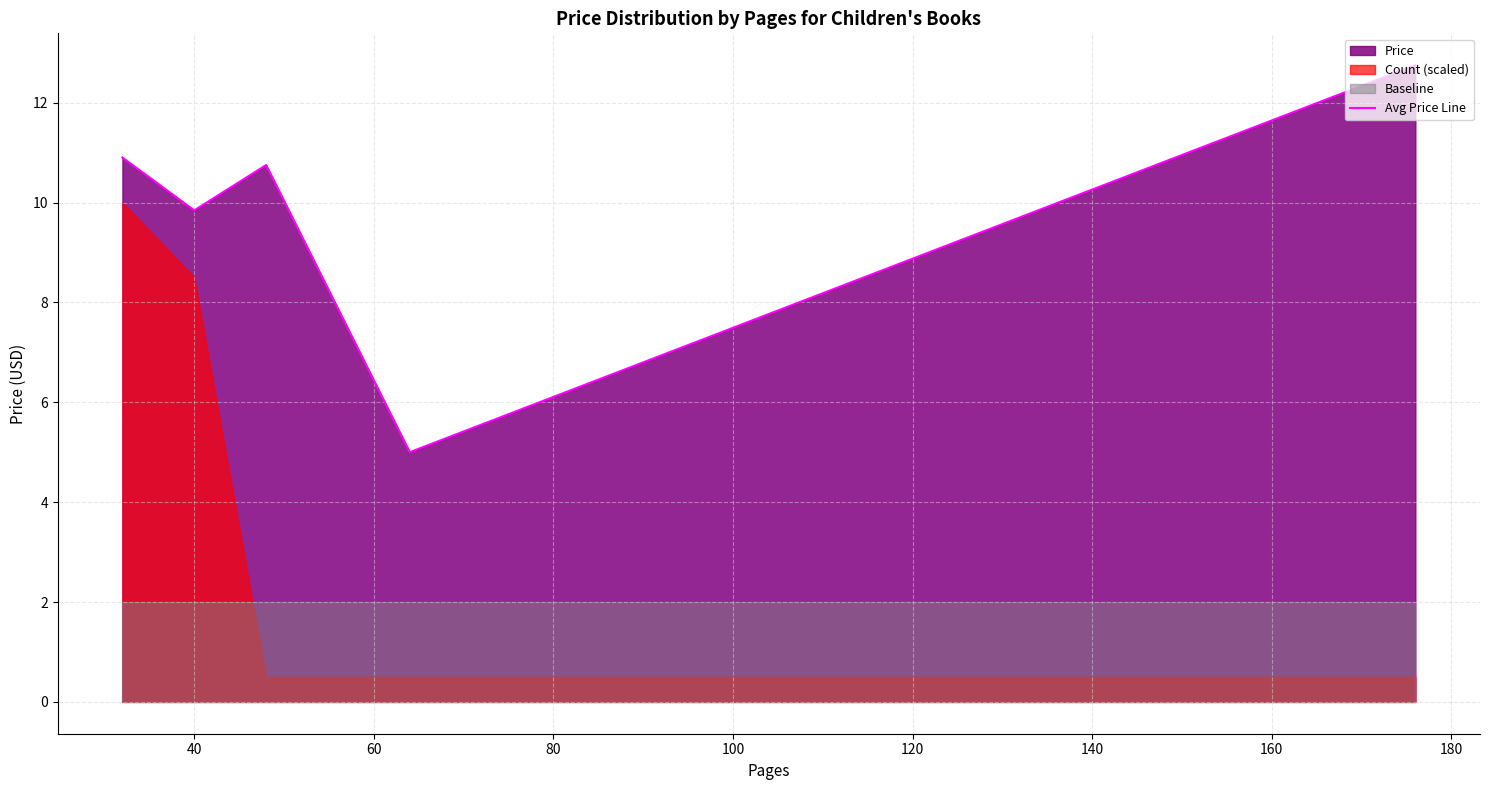

How many lines are shown in the chart?

1